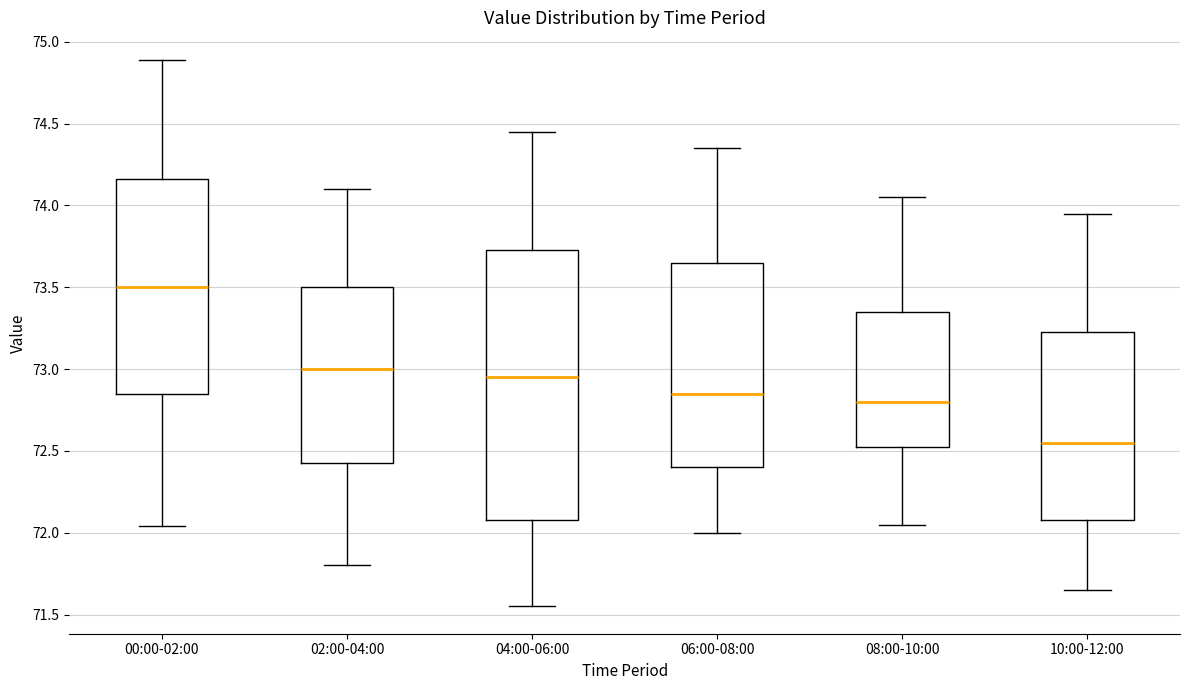

Which box has the highest median line?

00:00-02:00